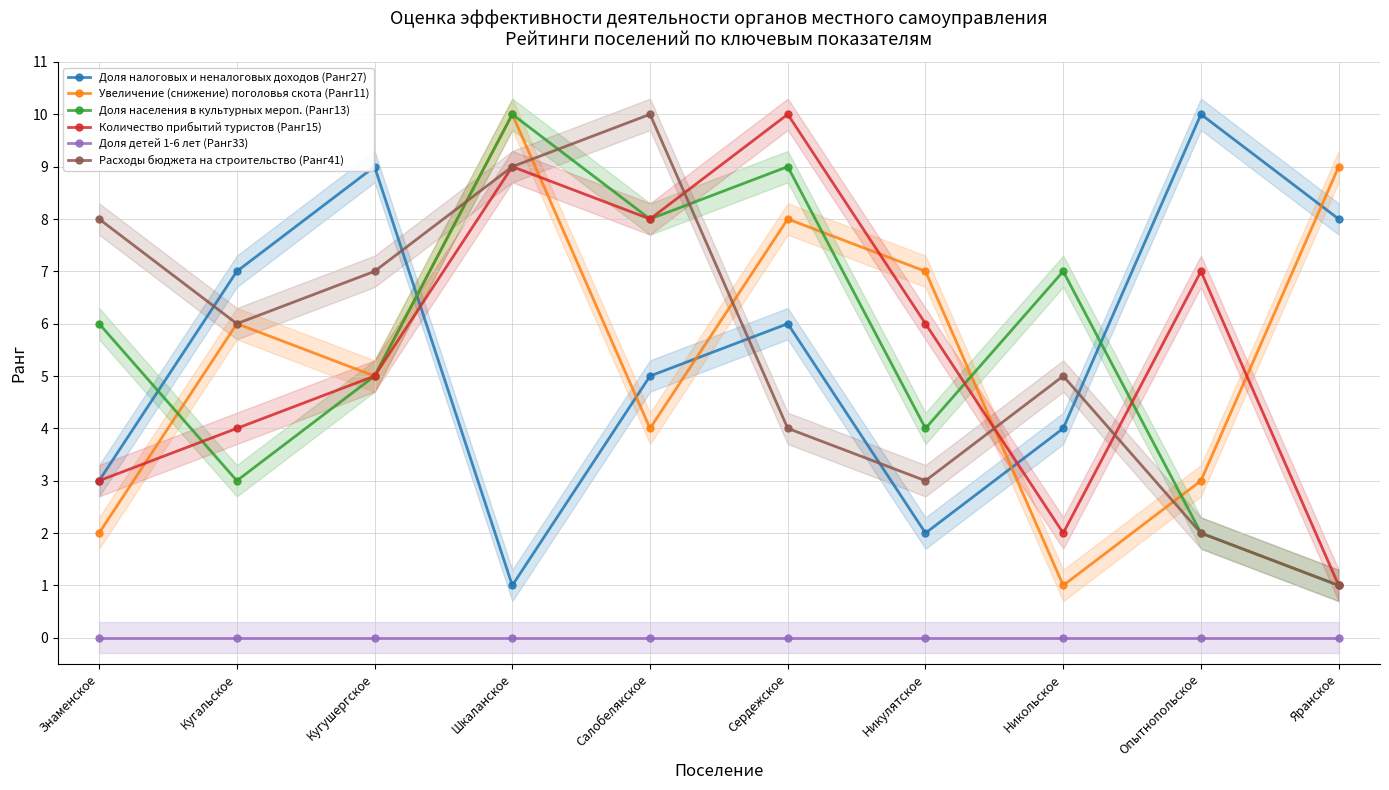

Where do Увеличение (снижение) поголовья скота (Ранг11) and Доля налоговых и неналоговых доходов (Ранг27) first cross each other?

Кугушергское and Шкаланское